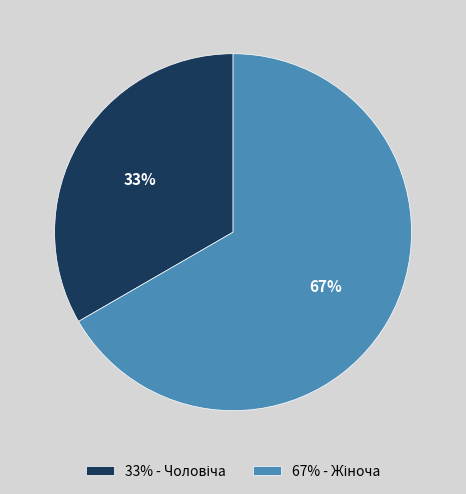

Is there a majority slice in this chart?

Yes